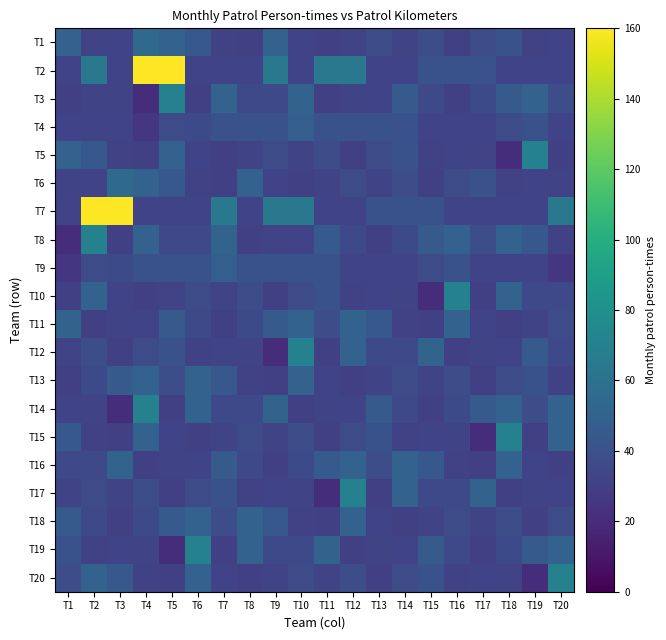

Between T18 and T17, which is larger?

T18